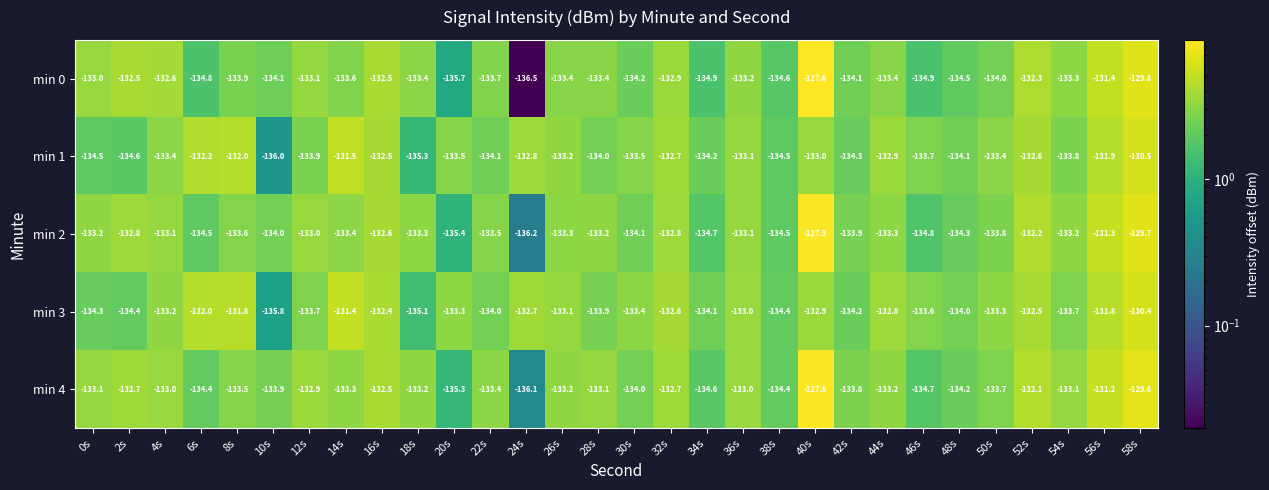

What is the maximum value shown in the chart?

-127.6